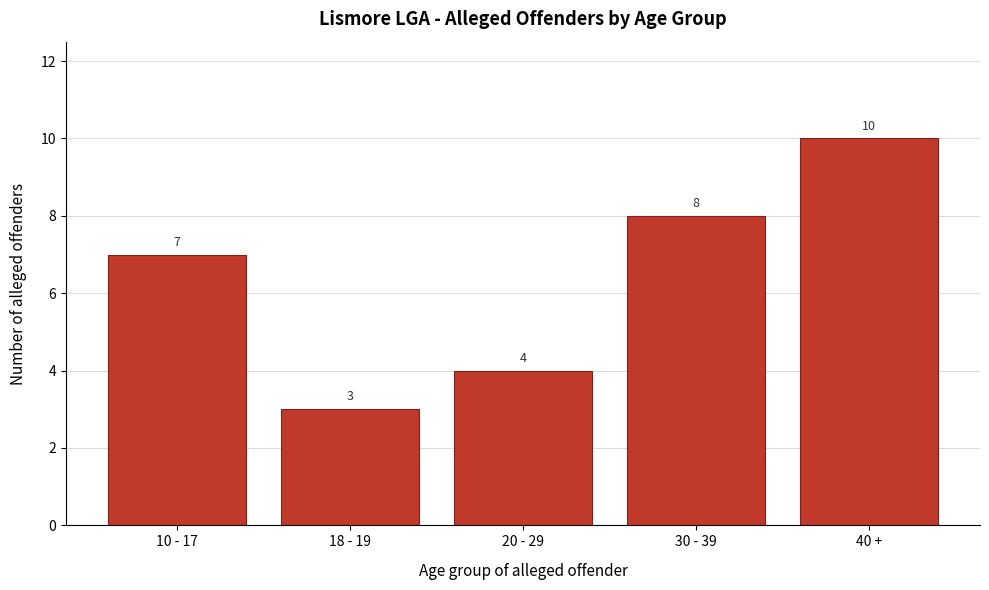

Reading right to left, what are all the values shown in this chart?

10	8	4	3	7